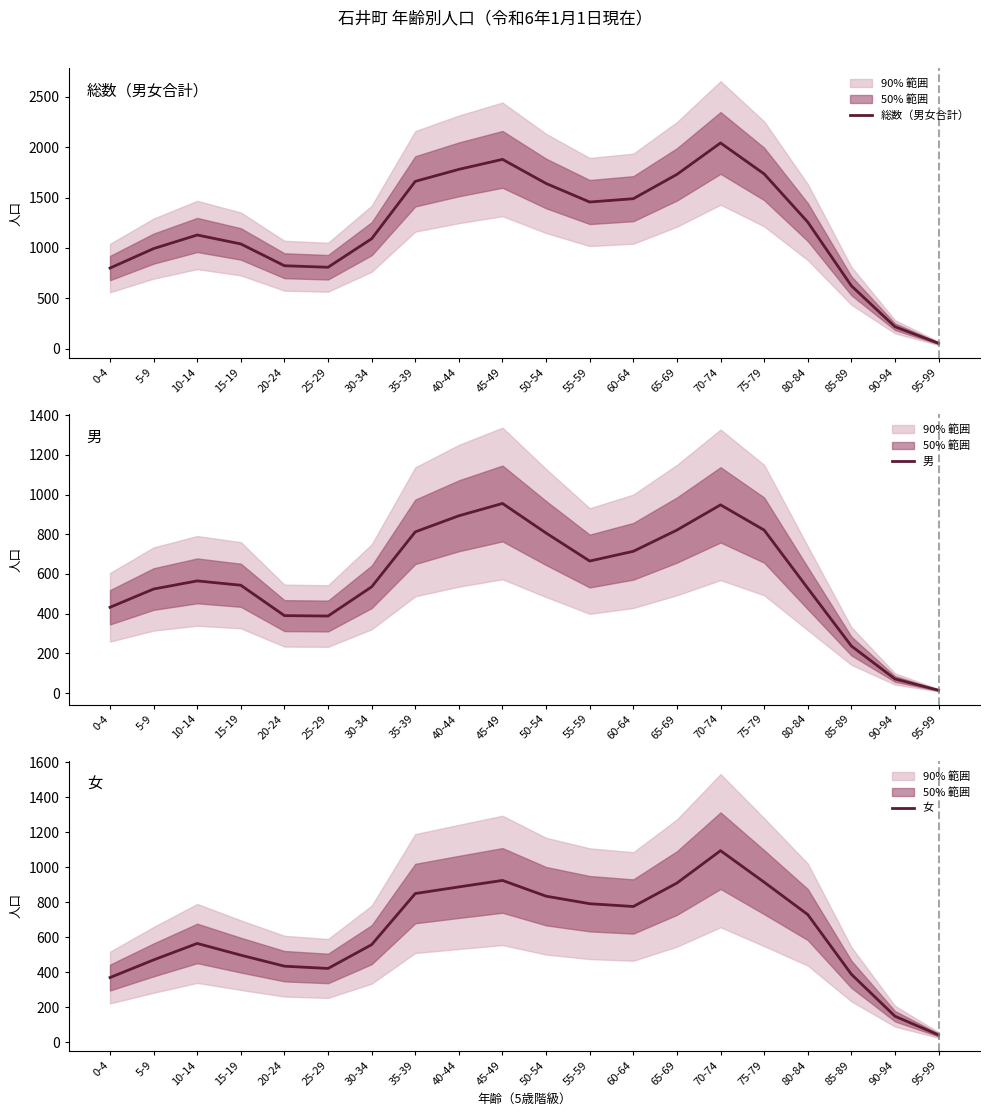

After their last crossing, which series has the higher values: 女 or 男?

女